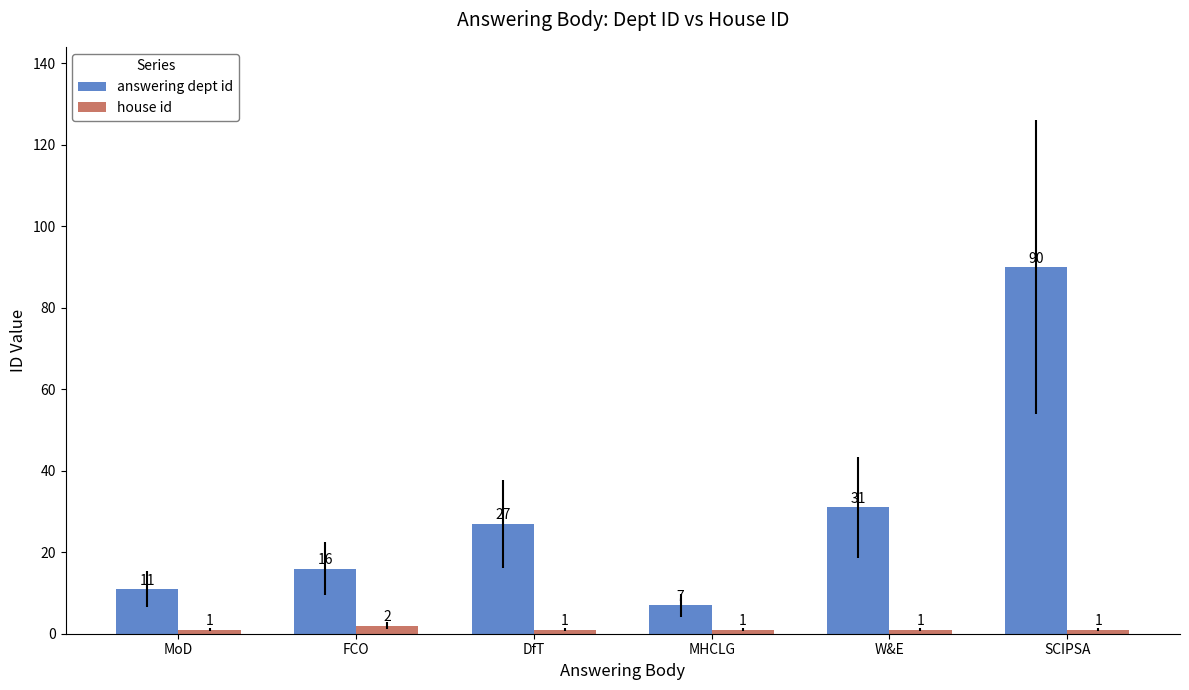

What is the label of the 6th bar from the right?

MoD